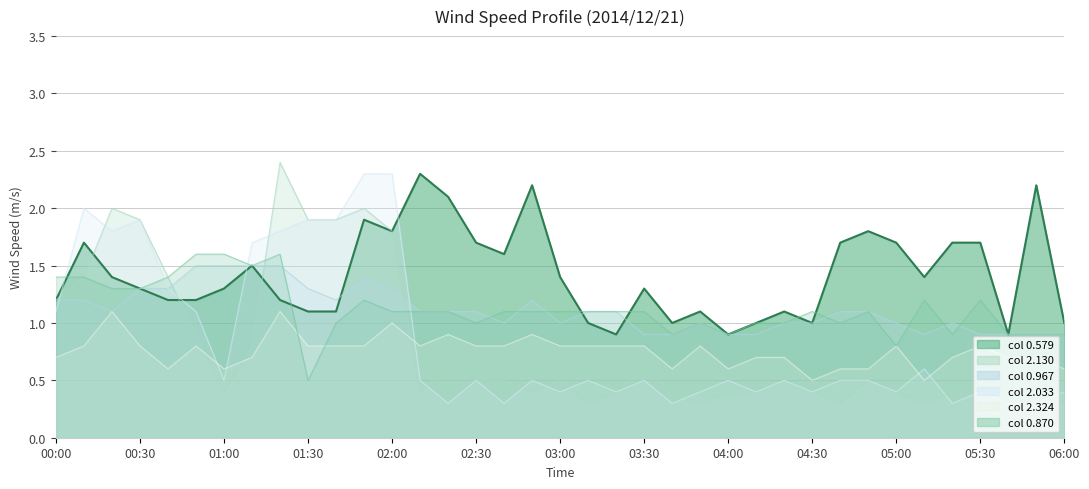

The value of 0.870 at 04:20 is 1.0. True or false?

True